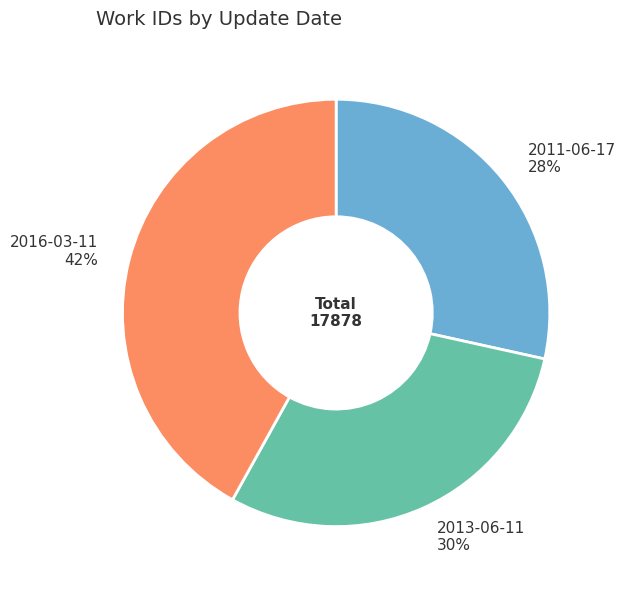

Which has a higher value, 2016-03-11 or 2013-06-11?

2016-03-11